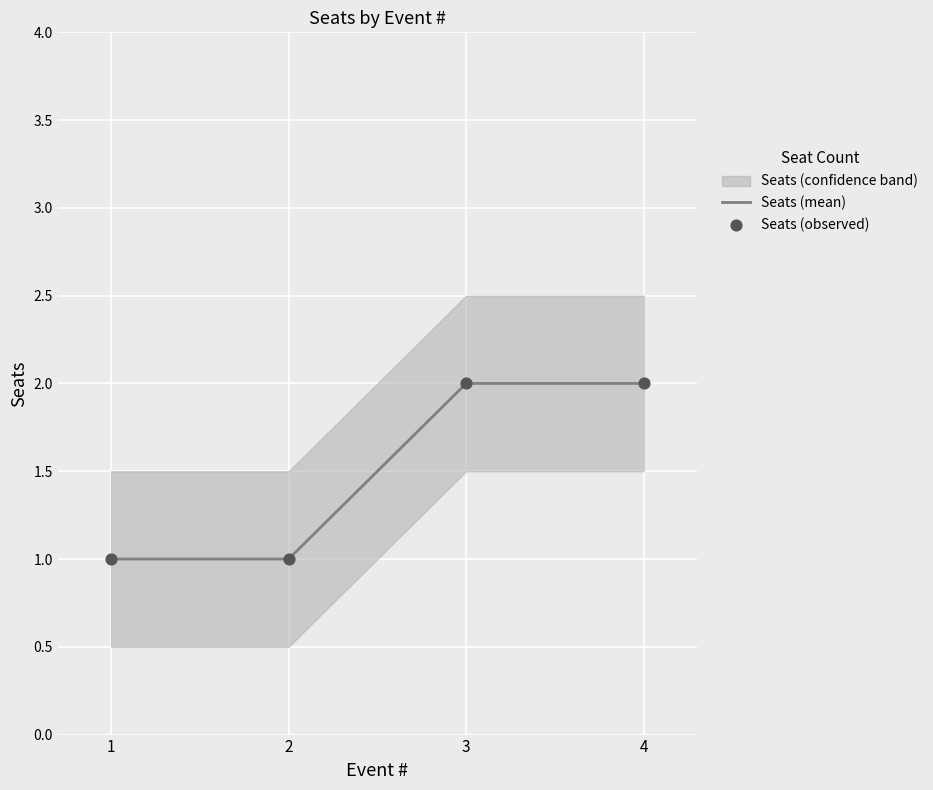

Which series has the largest total across all categories?

Seats (mean)